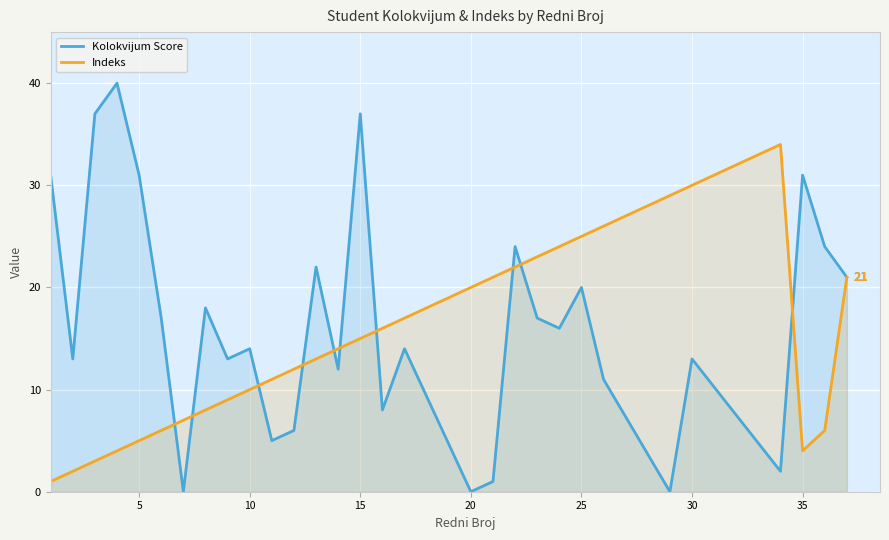

How many data points in Kolokvijum Score are above 16?

14